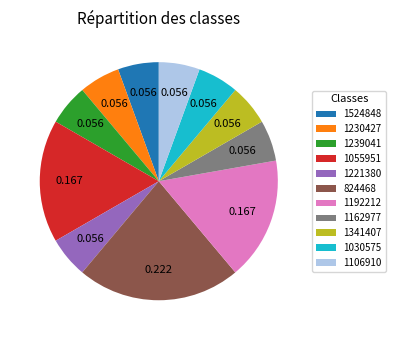

Is the sum of 1106910 and 1341407 greater than half?

No